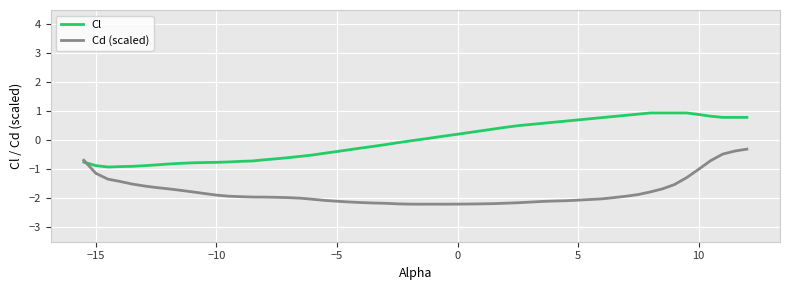

List the series in order of their peak value, lowest first.

Cd (scaled), Cl